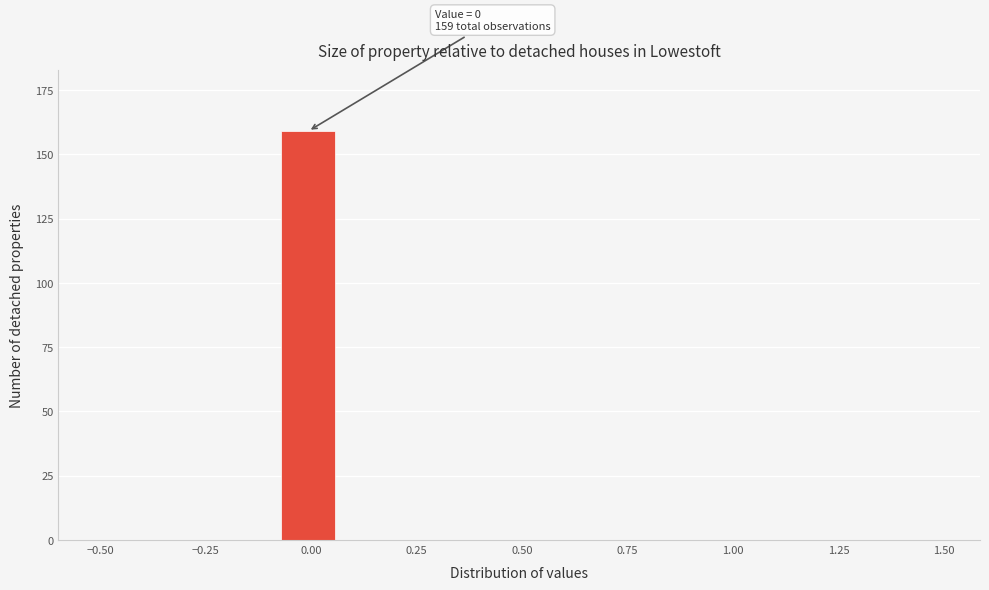

Around what value on the x-axis is the tallest bar? Give the approximate position of its centre, as read against the axis.

0.00